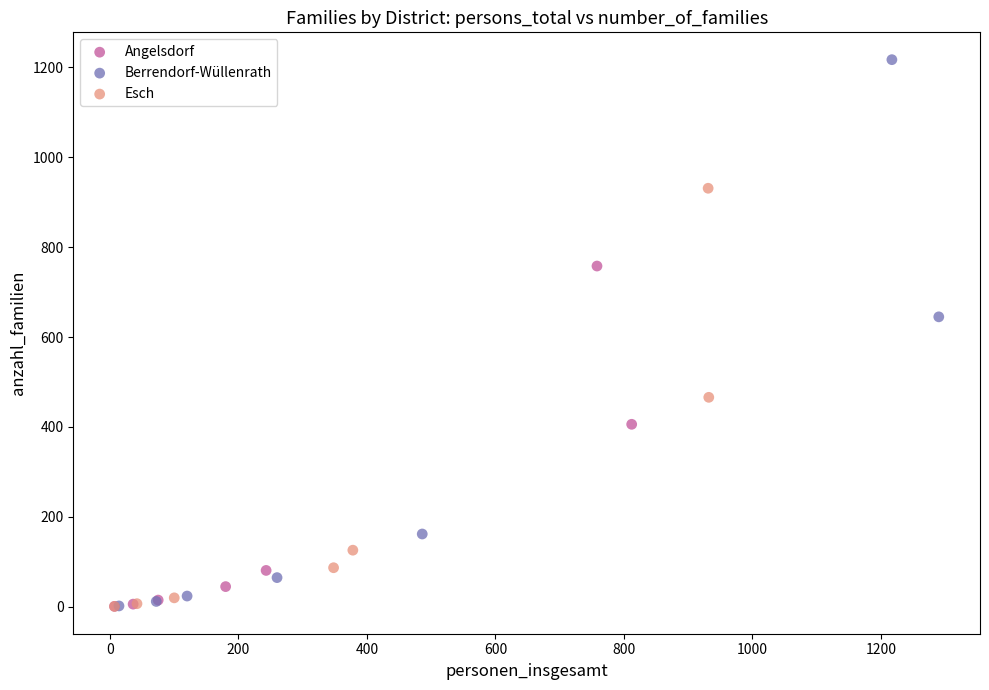

Which series has the largest Y range (max minus min)?

Berrendorf-Wüllenrath